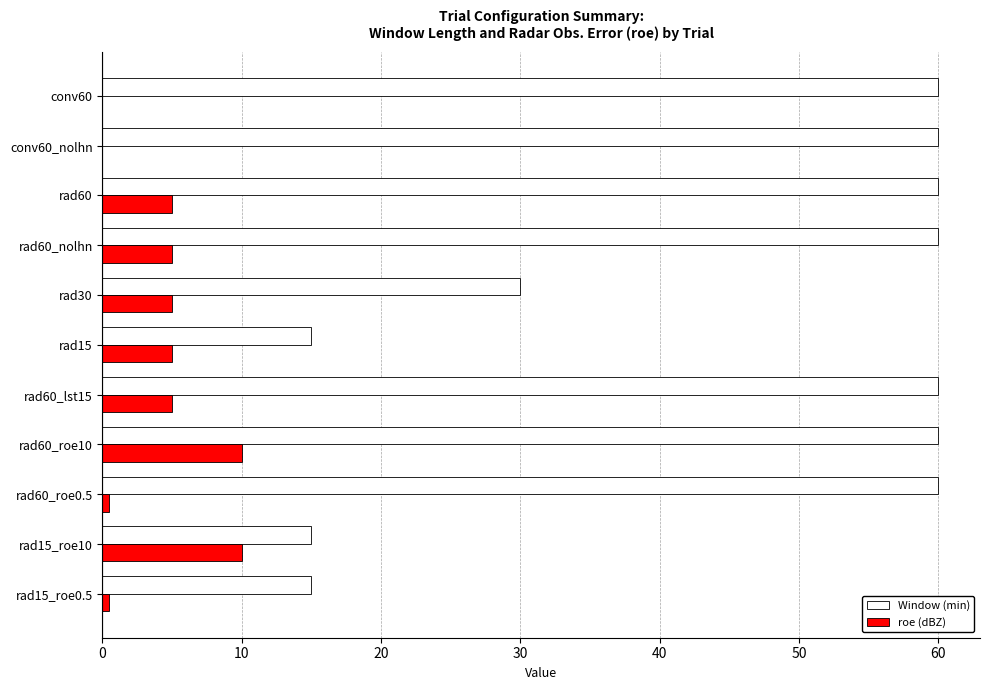

Is it true that roe (dBZ) equals 3.5 at conv60_nolhn?

False